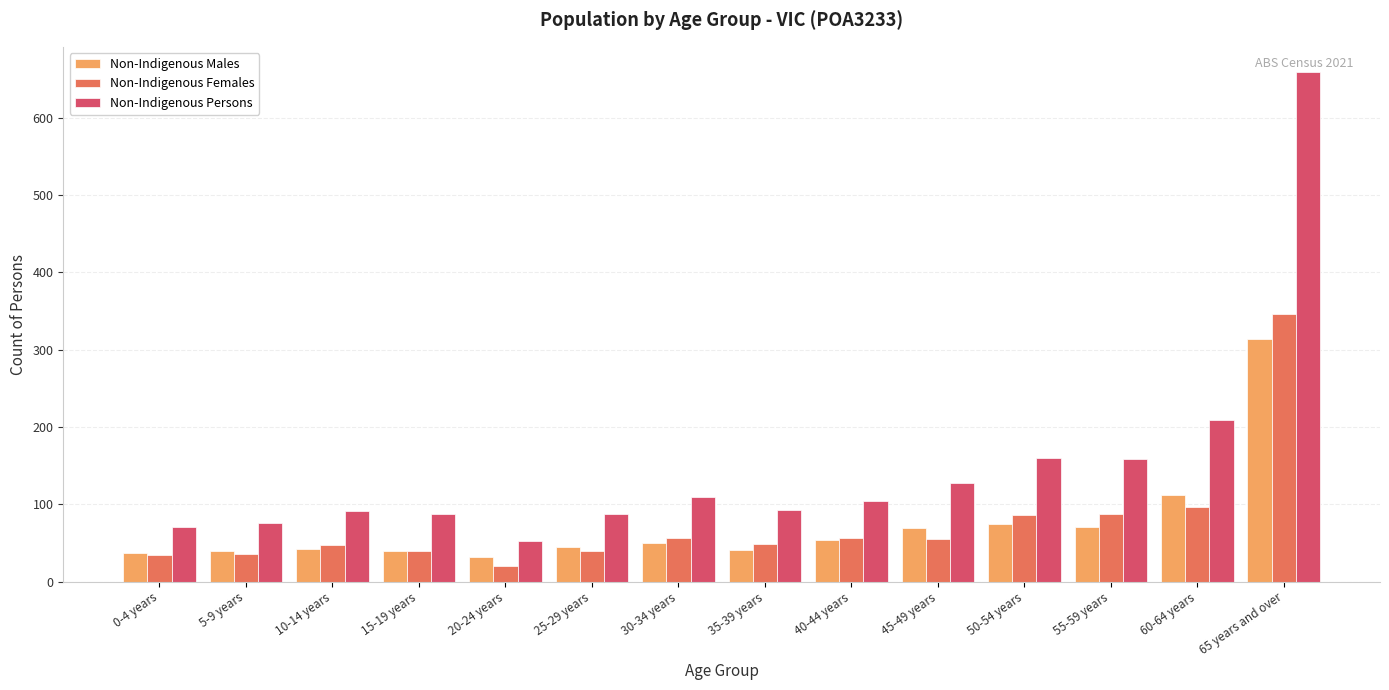

Rank the series by their maximum value, from highest to lowest.

Non-Indigenous Persons, Non-Indigenous Females, Non-Indigenous Males